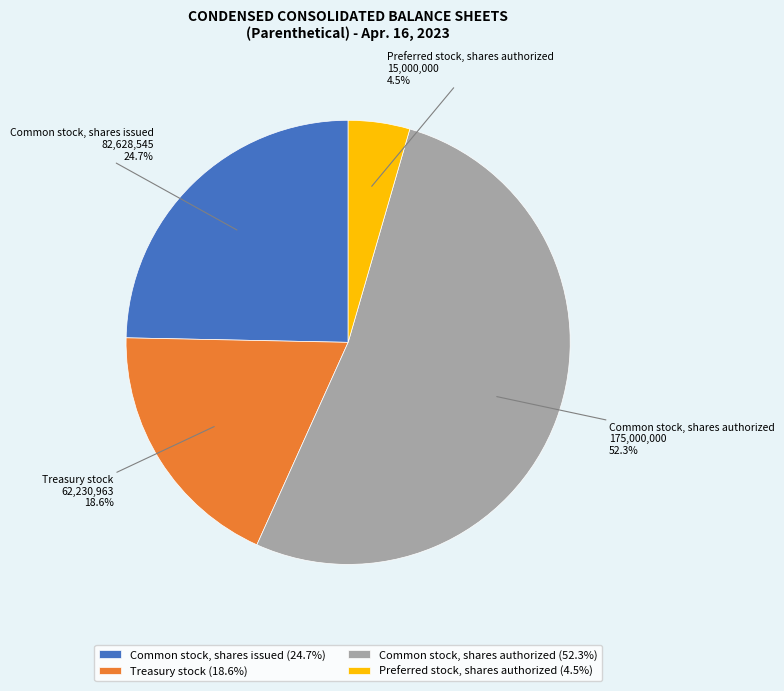

How much of the chart is everything except Common stock, shares issued?

75.3%